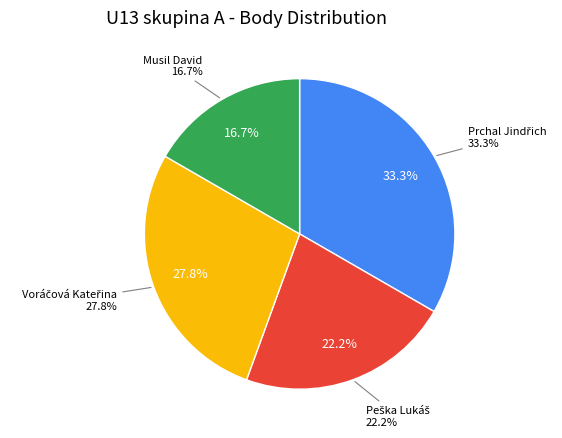

The Musil David slice represents 17% of the pie. True or false?

True